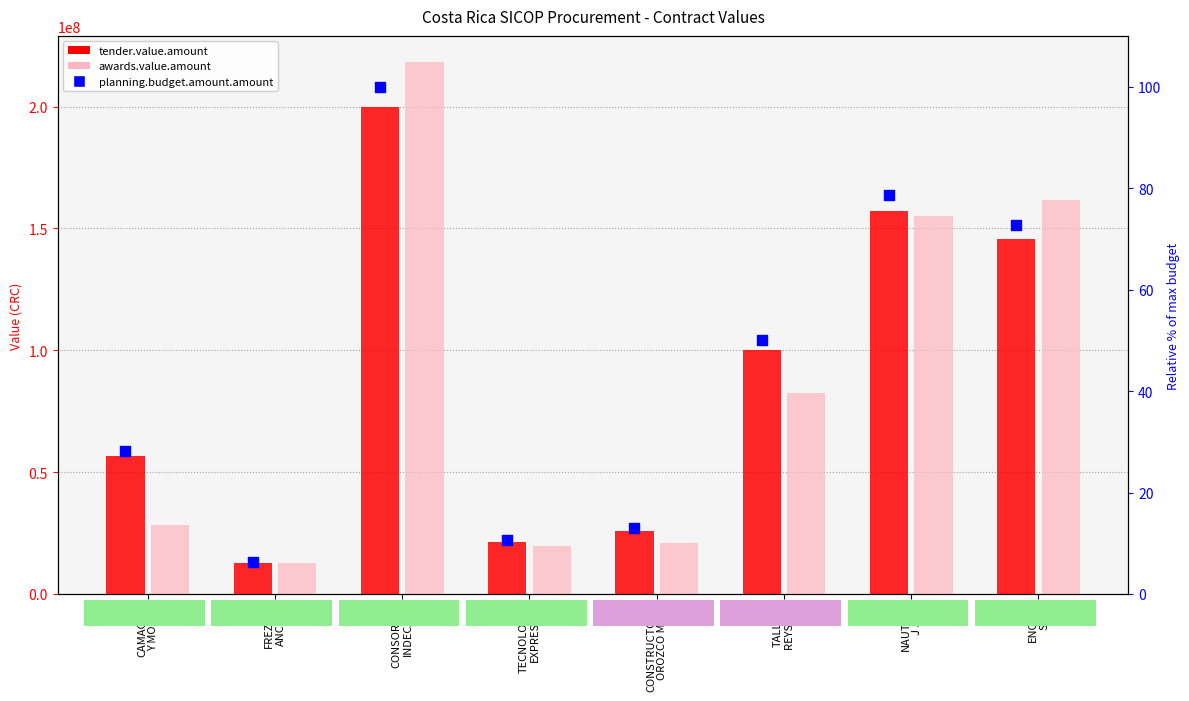

Which series reaches the maximum Y coordinate?

awards.value.amount